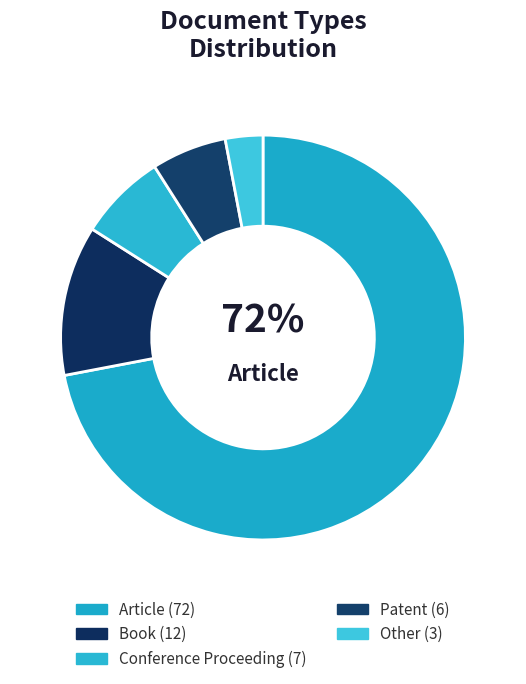

Count the number of slices in the pie.

5